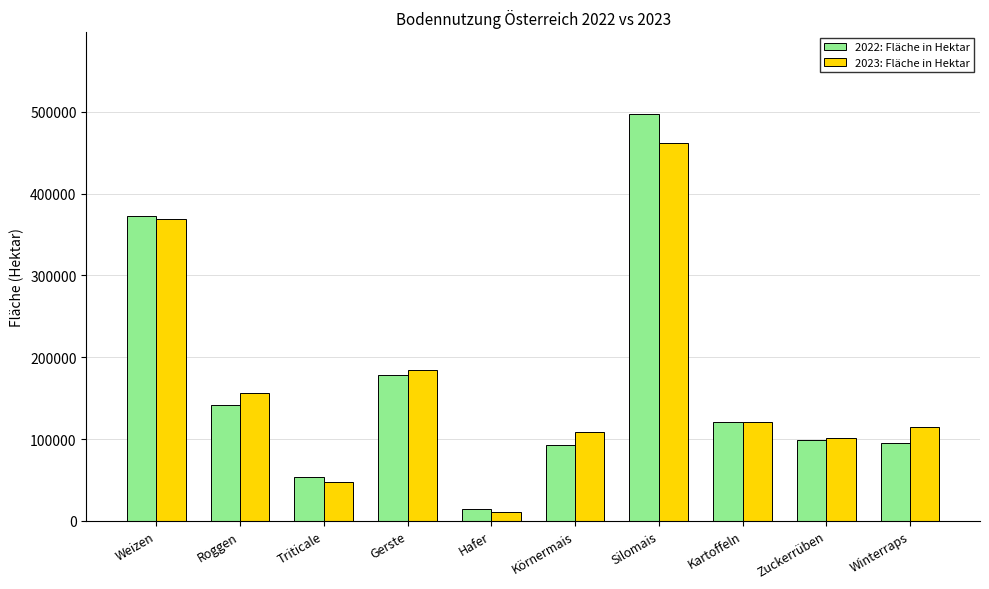

What is the value of the 2023: Fläche in Hektar bar at the 9th from the left?

101500